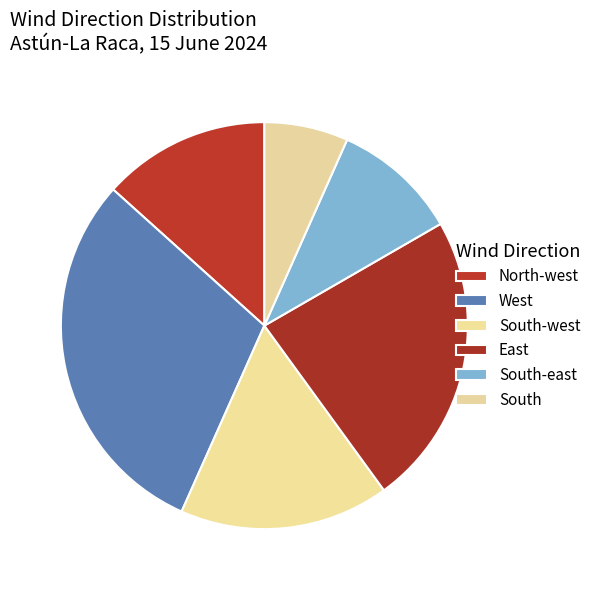

Which slice is the smallest?

South